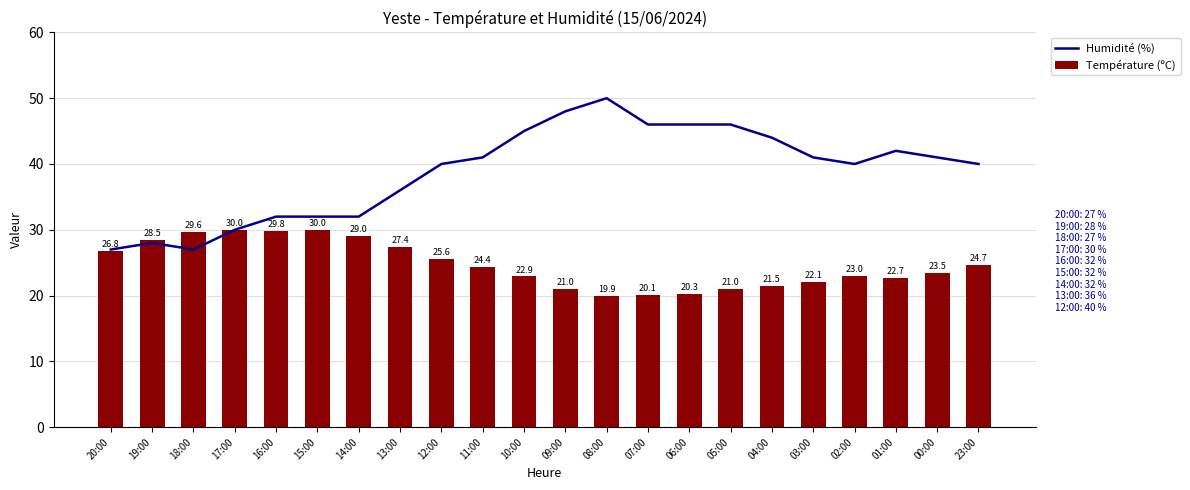

What is the label of the 5th bar from the left?

16:00